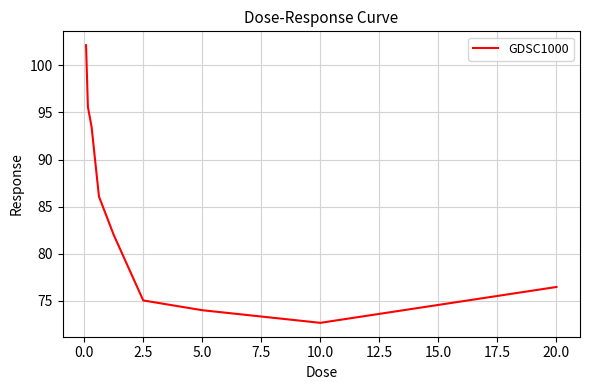

Reading left to right, list all the values displayed in this chart.

102.1	95.6	93.5	86.1	82.0	75.1	74.0	72.7	76.5